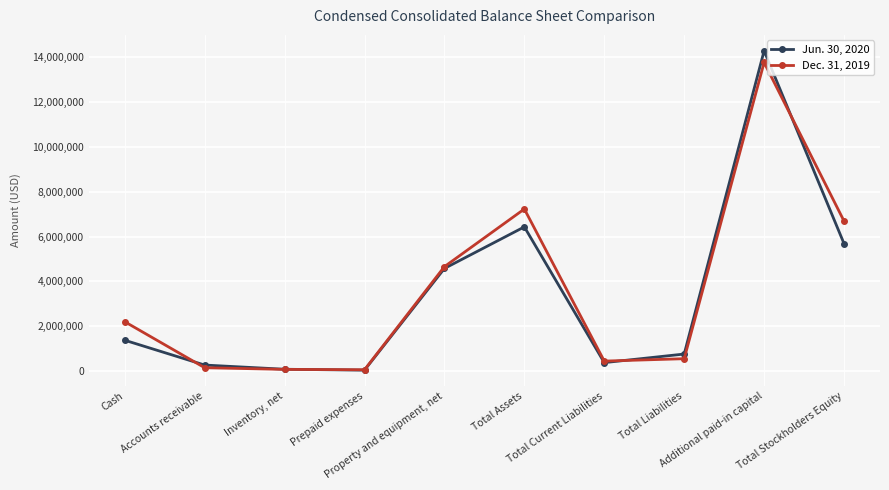

Which series ends up on top after the final intersection of Dec. 31, 2019 and Jun. 30, 2020?

Dec. 31, 2019